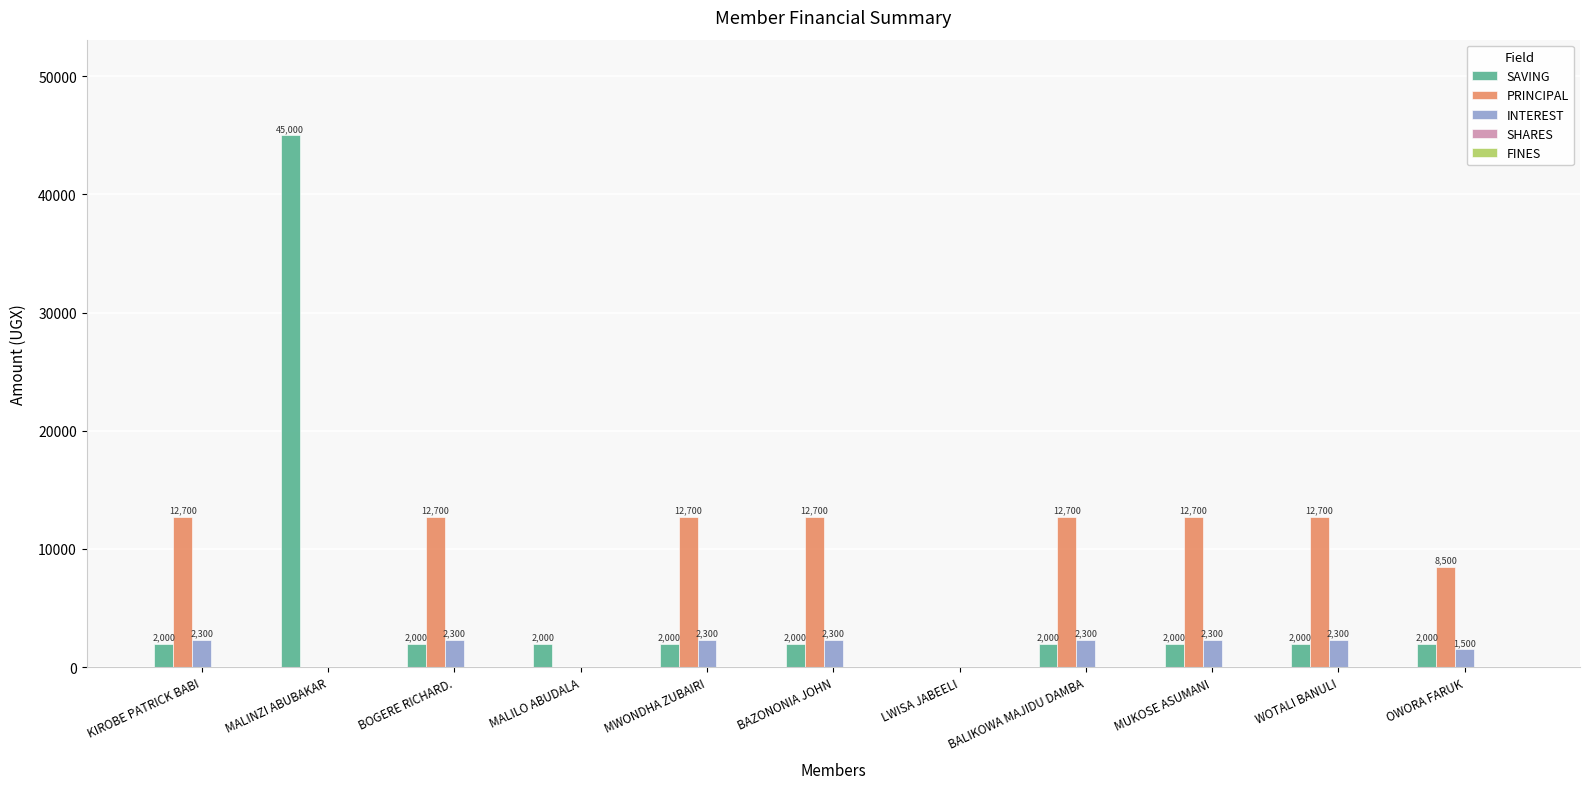

Between BAZONONIA JOHN and LWISA JABEELI, which series saw the biggest shift?

PRINCIPAL